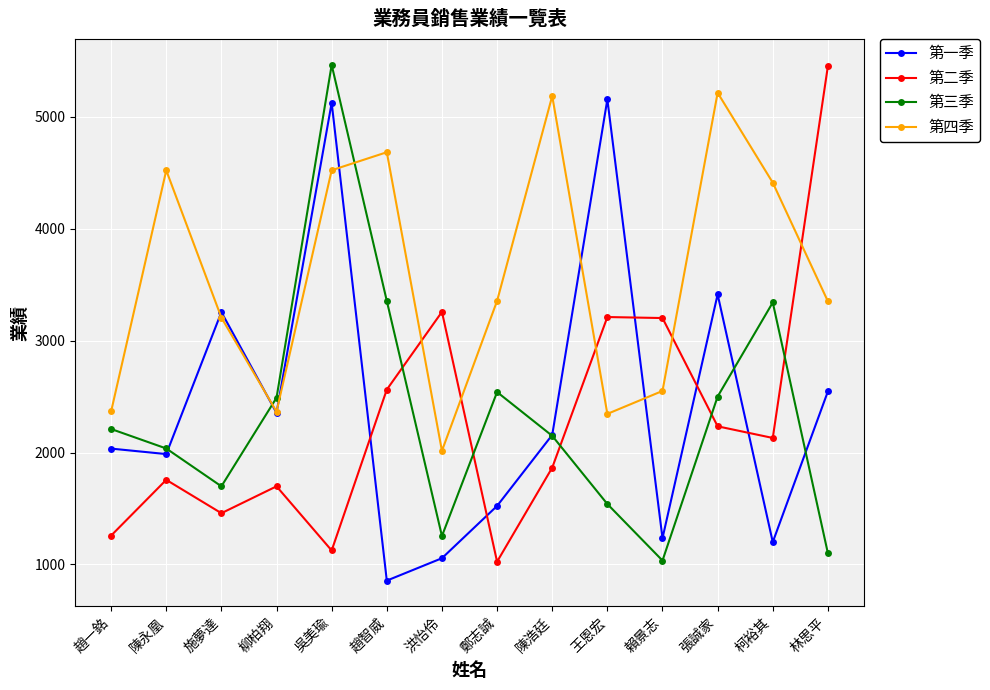

What position from the right is 趙智威?

9